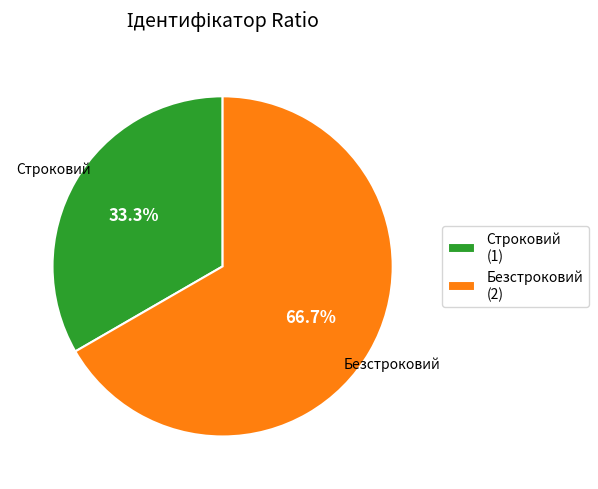

Do Безстроковий and Строковий together represent more than half of the pie?

Yes